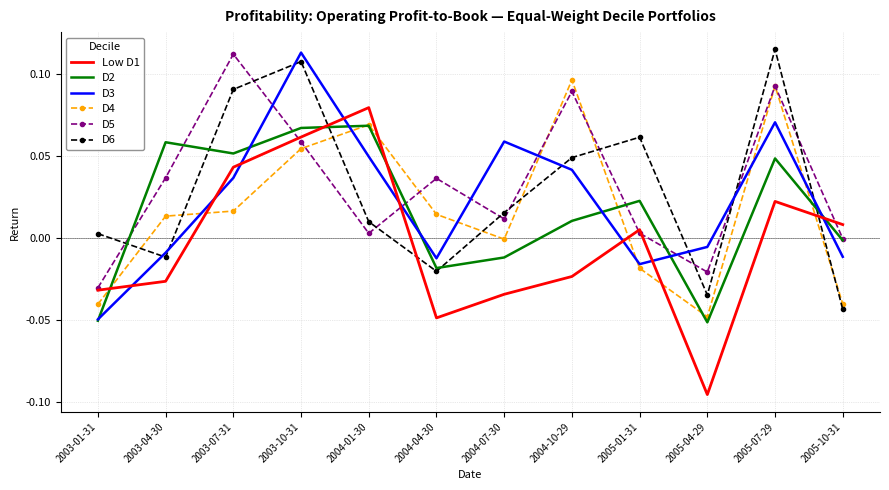

Is it true that D5 equals 0.0 at 2004-04-30?

True